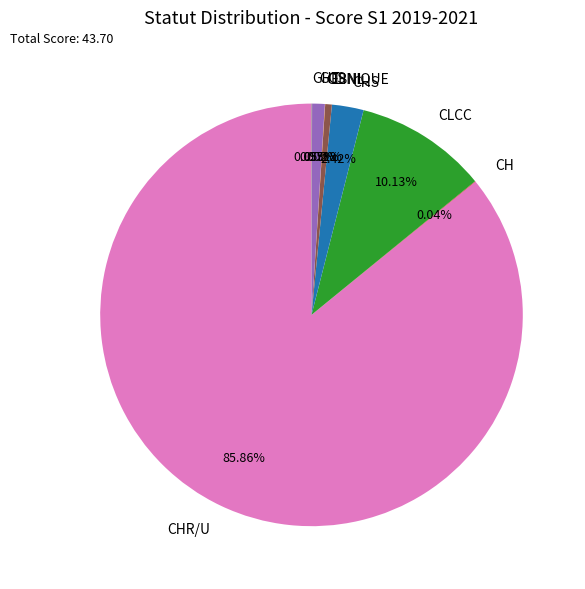

Is there a majority slice in this chart?

Yes